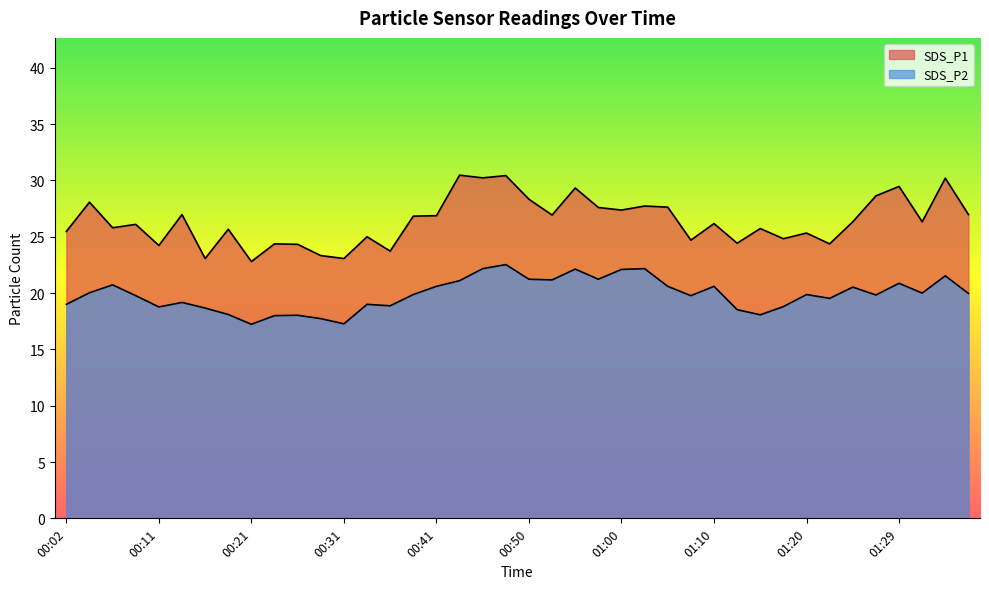

The value of SDS_P2 at 00:21 is 17.2. True or false?

True